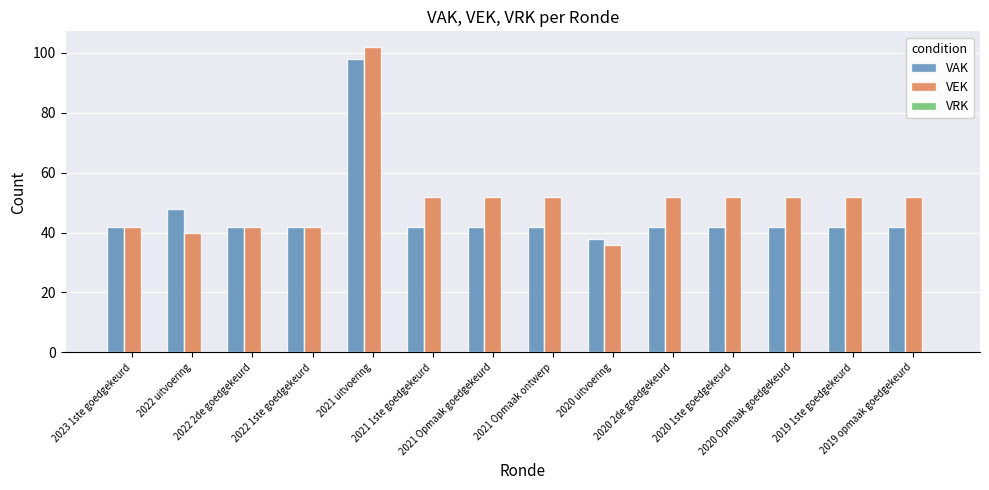

Is it true that VAK equals 25 at 2022 1ste goedgekeurd?

False